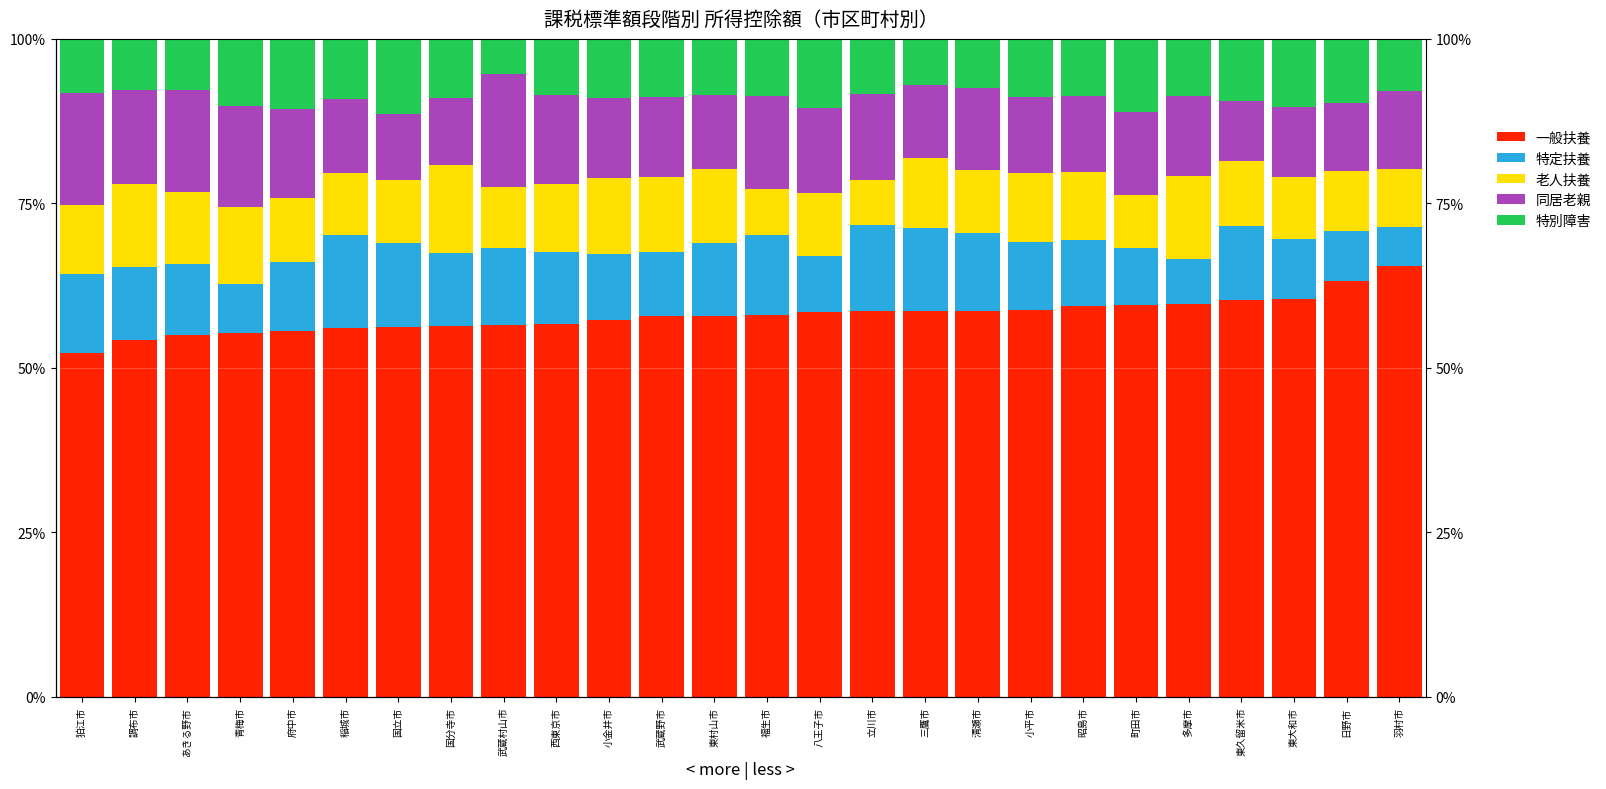

List the labels in order of 同居老親 value, smallest first.

東久留米市, 国立市, 国分寺市, 日野市, 東大和市, 三鷹市, 東村山市, 稲城市, 昭島市, 小平市, 羽村市, 武蔵野市, 多摩市, 小金井市, 清瀬市, 町田市, 立川市, 八王子市, 西東京市, 府中市, 福生市, 調布市, 青梅市, あきる野市, 狛江市, 武蔵村山市